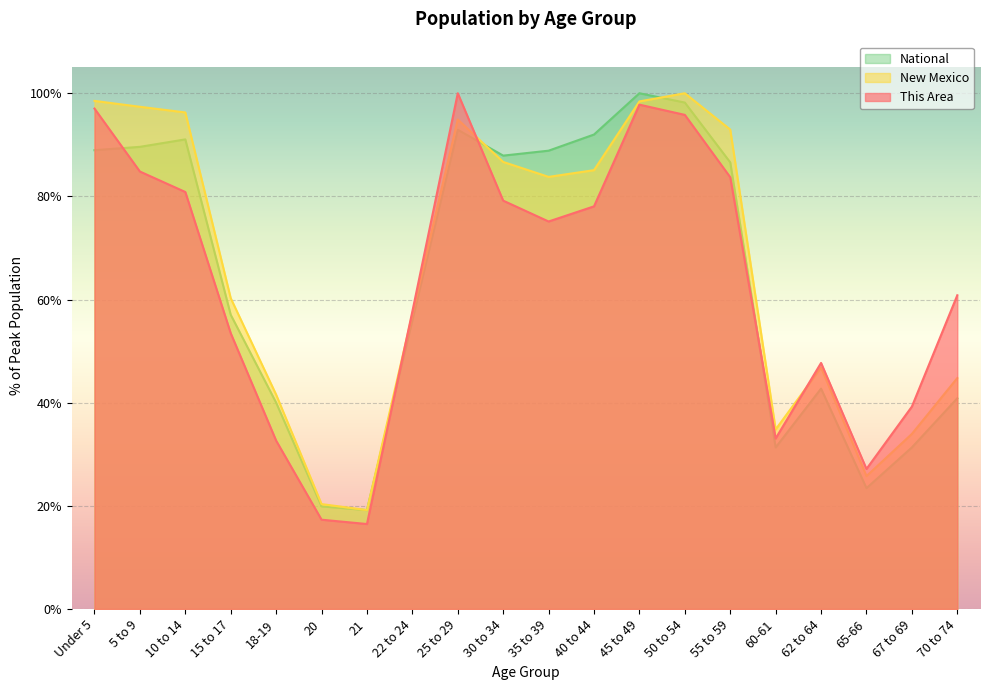

At which label does This Area first exceed 75?

Under 5